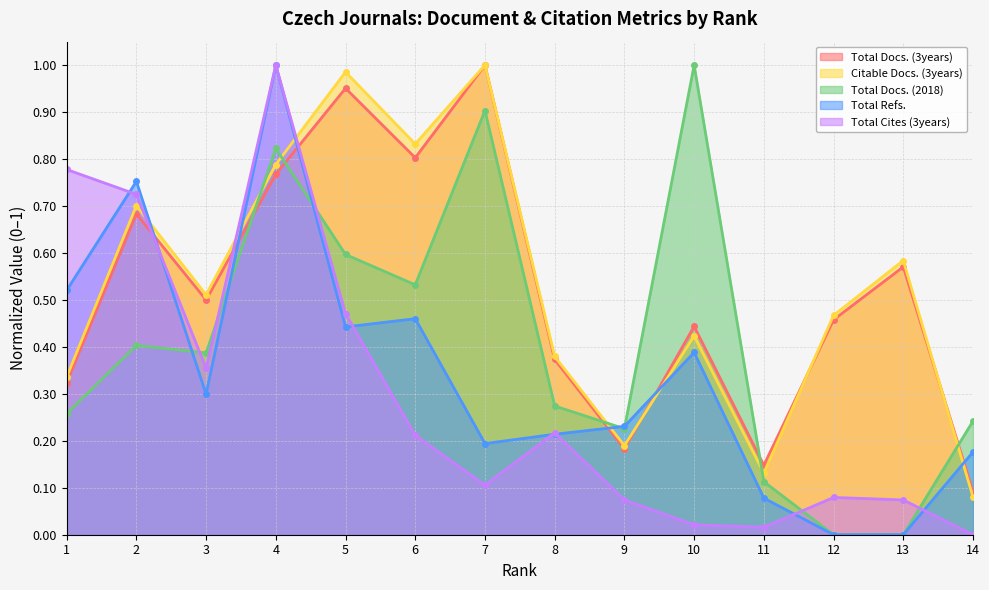

List the labels in order of Total Cites (3years) value, largest first.

4, 1, 2, 5, 3, 8, 6, 7, 12, 9, 13, 10, 11, 14